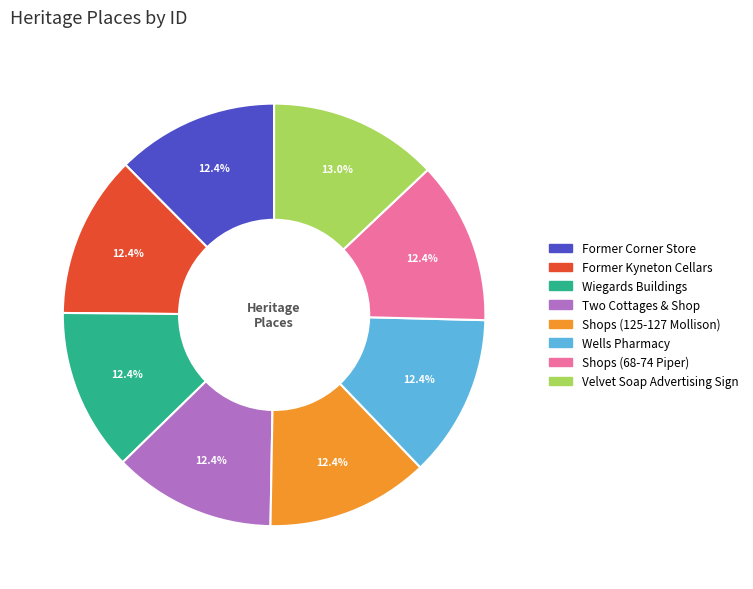

Approximately how many times larger is the value at Former Corner Store compared to Wiegards Buildings?

1.0